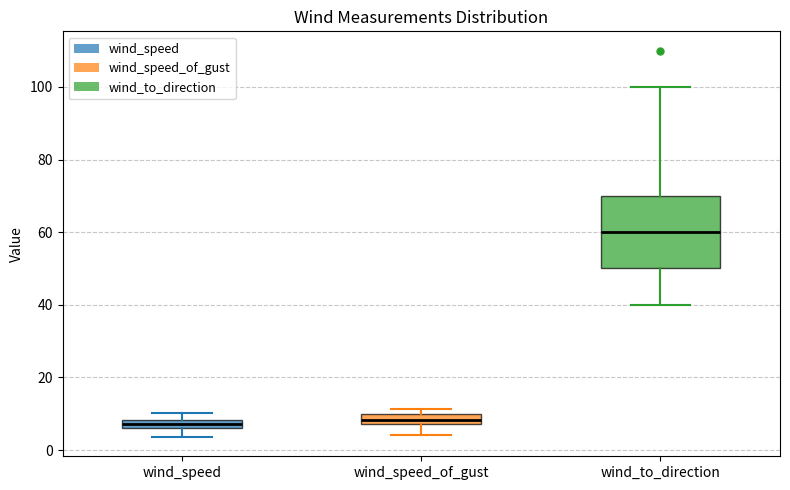

Comparing the boxes themselves (not the whiskers), which one is the tallest?

wind_to_direction